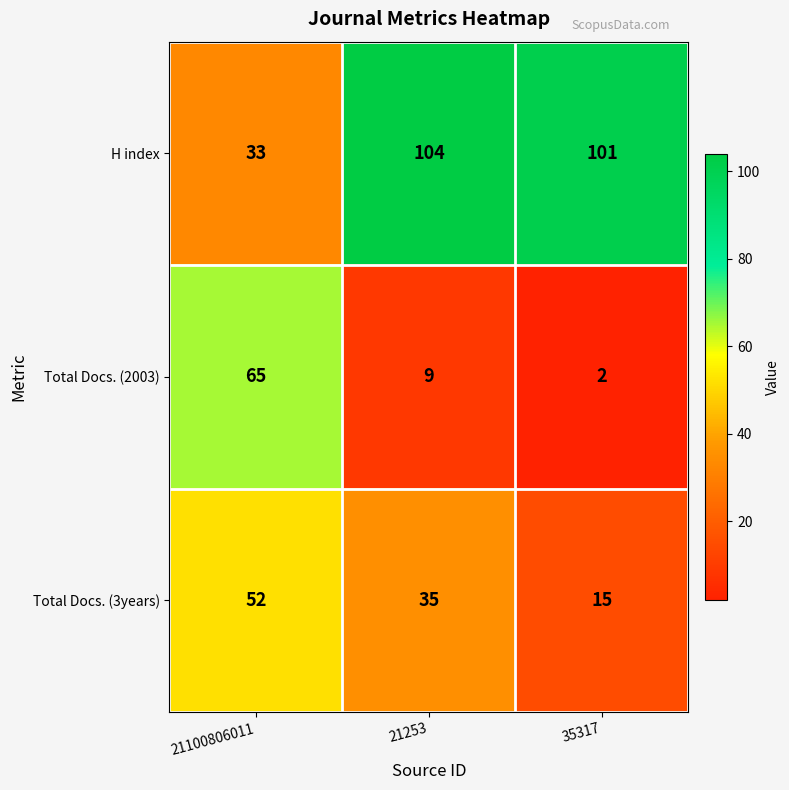

Reading right to left, list all the values displayed in this chart.

H index: 35317=101	21253=104	21100806011=33
Total Docs. (2003): 35317=2	21253=9	21100806011=65
Total Docs. (3years): 35317=15	21253=35	21100806011=52